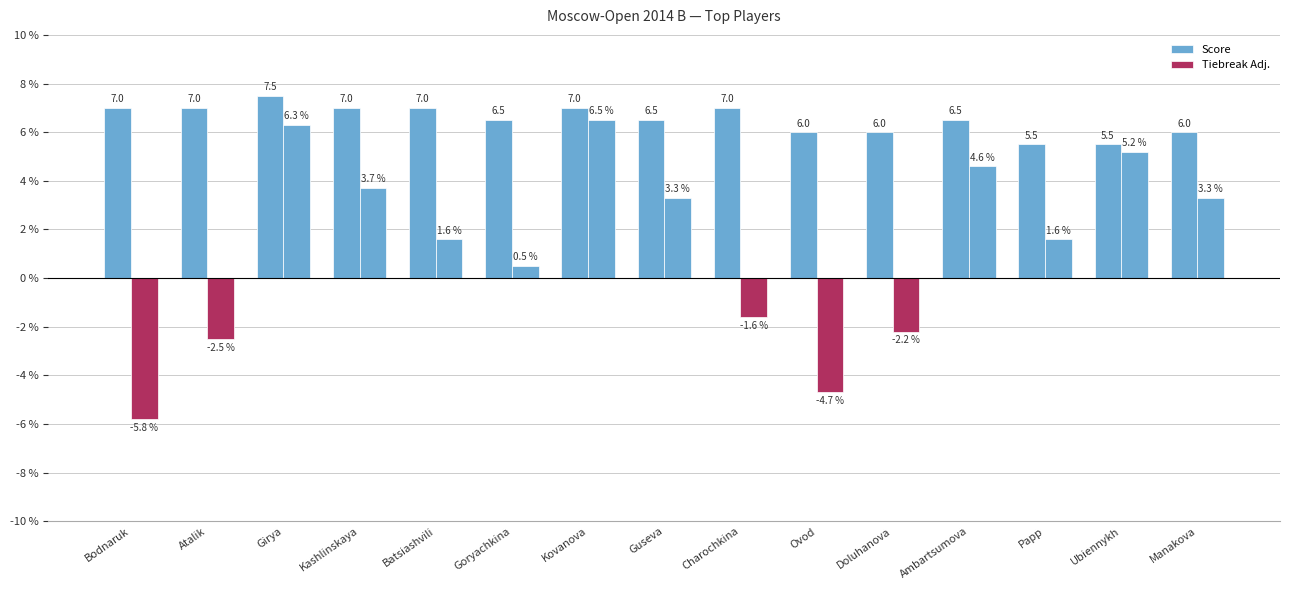

How many data points does each series have?

15